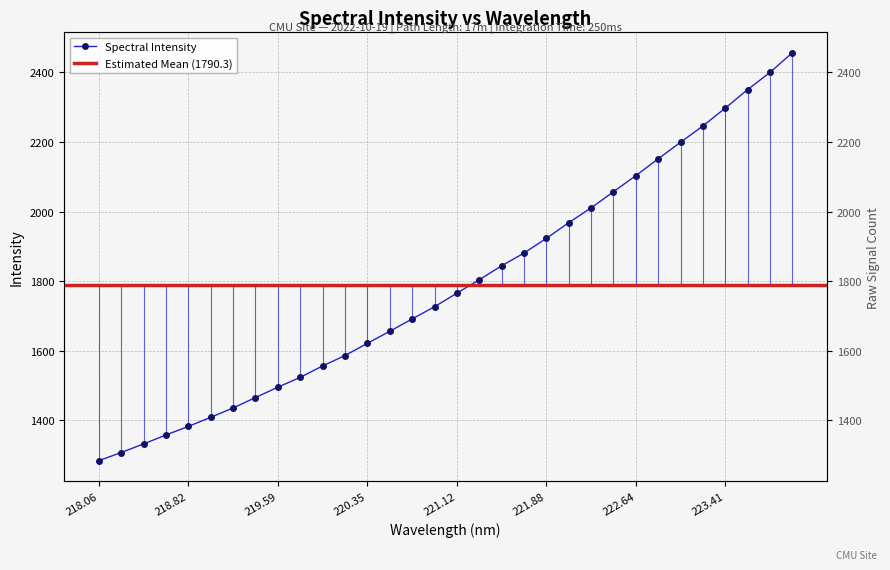

Which category has the lowest value across all series?

218.06